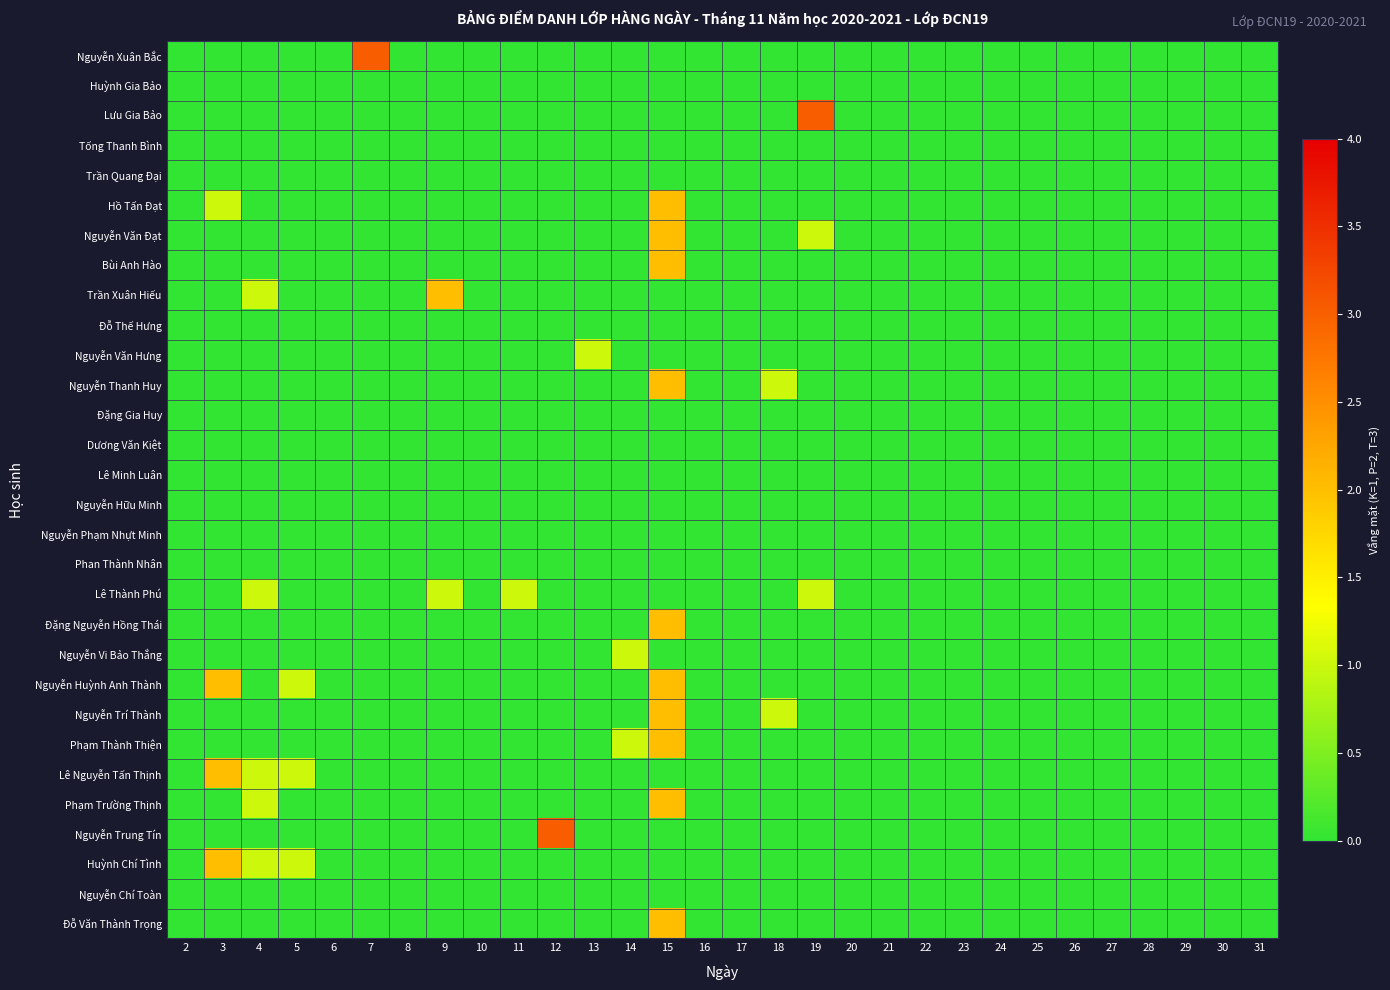

Reading left to right, list all the values displayed in this chart.

Nguyễn Xuân Bắc: 2=0	3=0	4=0	5=0	6=0	7=3	8=0	9=0	10=0	11=0	12=0	13=0	14=0	15=0	16=0	17=0	18=0	19=0	20=0	21=0	22=0	23=0	24=0	25=0	26=0	27=0	28=0	29=0	30=0	31=0
Huỳnh Gia Bảo: 2=0	3=0	4=0	5=0	6=0	7=0	8=0	9=0	10=0	11=0	12=0	13=0	14=0	15=0	16=0	17=0	18=0	19=0	20=0	21=0	22=0	23=0	24=0	25=0	26=0	27=0	28=0	29=0	30=0	31=0
Lưu Gia Bảo: 2=0	3=0	4=0	5=0	6=0	7=0	8=0	9=0	10=0	11=0	12=0	13=0	14=0	15=0	16=0	17=0	18=0	19=3	20=0	21=0	22=0	23=0	24=0	25=0	26=0	27=0	28=0	29=0	30=0	31=0
Tống Thanh Bình: 2=0	3=0	4=0	5=0	6=0	7=0	8=0	9=0	10=0	11=0	12=0	13=0	14=0	15=0	16=0	17=0	18=0	19=0	20=0	21=0	22=0	23=0	24=0	25=0	26=0	27=0	28=0	29=0	30=0	31=0
Trần Quang Đại: 2=0	3=0	4=0	5=0	6=0	7=0	8=0	9=0	10=0	11=0	12=0	13=0	14=0	15=0	16=0	17=0	18=0	19=0	20=0	21=0	22=0	23=0	24=0	25=0	26=0	27=0	28=0	29=0	30=0	31=0
Hồ Tấn Đạt: 2=0	3=1	4=0	5=0	6=0	7=0	8=0	9=0	10=0	11=0	12=0	13=0	14=0	15=2	16=0	17=0	18=0	19=0	20=0	21=0	22=0	23=0	24=0	25=0	26=0	27=0	28=0	29=0	30=0	31=0
Nguyễn Văn Đạt: 2=0	3=0	4=0	5=0	6=0	7=0	8=0	9=0	10=0	11=0	12=0	13=0	14=0	15=2	16=0	17=0	18=0	19=1	20=0	21=0	22=0	23=0	24=0	25=0	26=0	27=0	28=0	29=0	30=0	31=0
Bùi Anh Hào: 2=0	3=0	4=0	5=0	6=0	7=0	8=0	9=0	10=0	11=0	12=0	13=0	14=0	15=2	16=0	17=0	18=0	19=0	20=0	21=0	22=0	23=0	24=0	25=0	26=0	27=0	28=0	29=0	30=0	31=0
Trần Xuân Hiếu: 2=0	3=0	4=1	5=0	6=0	7=0	8=0	9=2	10=0	11=0	12=0	13=0	14=0	15=0	16=0	17=0	18=0	19=0	20=0	21=0	22=0	23=0	24=0	25=0	26=0	27=0	28=0	29=0	30=0	31=0
Đỗ Thế Hưng: 2=0	3=0	4=0	5=0	6=0	7=0	8=0	9=0	10=0	11=0	12=0	13=0	14=0	15=0	16=0	17=0	18=0	19=0	20=0	21=0	22=0	23=0	24=0	25=0	26=0	27=0	28=0	29=0	30=0	31=0
Nguyễn Văn Hưng: 2=0	3=0	4=0	5=0	6=0	7=0	8=0	9=0	10=0	11=0	12=0	13=1	14=0	15=0	16=0	17=0	18=0	19=0	20=0	21=0	22=0	23=0	24=0	25=0	26=0	27=0	28=0	29=0	30=0	31=0
Nguyễn Thanh Huy: 2=0	3=0	4=0	5=0	6=0	7=0	8=0	9=0	10=0	11=0	12=0	13=0	14=0	15=2	16=0	17=0	18=1	19=0	20=0	21=0	22=0	23=0	24=0	25=0	26=0	27=0	28=0	29=0	30=0	31=0
Đặng Gia Huy: 2=0	3=0	4=0	5=0	6=0	7=0	8=0	9=0	10=0	11=0	12=0	13=0	14=0	15=0	16=0	17=0	18=0	19=0	20=0	21=0	22=0	23=0	24=0	25=0	26=0	27=0	28=0	29=0	30=0	31=0
Dương Văn Kiệt: 2=0	3=0	4=0	5=0	6=0	7=0	8=0	9=0	10=0	11=0	12=0	13=0	14=0	15=0	16=0	17=0	18=0	19=0	20=0	21=0	22=0	23=0	24=0	25=0	26=0	27=0	28=0	29=0	30=0	31=0
Lê Minh Luân: 2=0	3=0	4=0	5=0	6=0	7=0	8=0	9=0	10=0	11=0	12=0	13=0	14=0	15=0	16=0	17=0	18=0	19=0	20=0	21=0	22=0	23=0	24=0	25=0	26=0	27=0	28=0	29=0	30=0	31=0
Nguyễn Hữu Minh: 2=0	3=0	4=0	5=0	6=0	7=0	8=0	9=0	10=0	11=0	12=0	13=0	14=0	15=0	16=0	17=0	18=0	19=0	20=0	21=0	22=0	23=0	24=0	25=0	26=0	27=0	28=0	29=0	30=0	31=0
Nguyễn Phạm Nhựt Minh: 2=0	3=0	4=0	5=0	6=0	7=0	8=0	9=0	10=0	11=0	12=0	13=0	14=0	15=0	16=0	17=0	18=0	19=0	20=0	21=0	22=0	23=0	24=0	25=0	26=0	27=0	28=0	29=0	30=0	31=0
Phan Thành Nhân: 2=0	3=0	4=0	5=0	6=0	7=0	8=0	9=0	10=0	11=0	12=0	13=0	14=0	15=0	16=0	17=0	18=0	19=0	20=0	21=0	22=0	23=0	24=0	25=0	26=0	27=0	28=0	29=0	30=0	31=0
Lê Thành Phú: 2=0	3=0	4=1	5=0	6=0	7=0	8=0	9=1	10=0	11=1	12=0	13=0	14=0	15=0	16=0	17=0	18=0	19=1	20=0	21=0	22=0	23=0	24=0	25=0	26=0	27=0	28=0	29=0	30=0	31=0
Đặng Nguyễn Hồng Thái: 2=0	3=0	4=0	5=0	6=0	7=0	8=0	9=0	10=0	11=0	12=0	13=0	14=0	15=2	16=0	17=0	18=0	19=0	20=0	21=0	22=0	23=0	24=0	25=0	26=0	27=0	28=0	29=0	30=0	31=0
Nguyễn Vi Bảo Thắng: 2=0	3=0	4=0	5=0	6=0	7=0	8=0	9=0	10=0	11=0	12=0	13=0	14=1	15=0	16=0	17=0	18=0	19=0	20=0	21=0	22=0	23=0	24=0	25=0	26=0	27=0	28=0	29=0	30=0	31=0
Nguyễn Huỳnh Anh Thành: 2=0	3=2	4=0	5=1	6=0	7=0	8=0	9=0	10=0	11=0	12=0	13=0	14=0	15=2	16=0	17=0	18=0	19=0	20=0	21=0	22=0	23=0	24=0	25=0	26=0	27=0	28=0	29=0	30=0	31=0
Nguyễn Trí Thành: 2=0	3=0	4=0	5=0	6=0	7=0	8=0	9=0	10=0	11=0	12=0	13=0	14=0	15=2	16=0	17=0	18=1	19=0	20=0	21=0	22=0	23=0	24=0	25=0	26=0	27=0	28=0	29=0	30=0	31=0
Phạm Thành Thiện: 2=0	3=0	4=0	5=0	6=0	7=0	8=0	9=0	10=0	11=0	12=0	13=0	14=1	15=2	16=0	17=0	18=0	19=0	20=0	21=0	22=0	23=0	24=0	25=0	26=0	27=0	28=0	29=0	30=0	31=0
Lê Nguyễn Tấn Thịnh: 2=0	3=2	4=1	5=1	6=0	7=0	8=0	9=0	10=0	11=0	12=0	13=0	14=0	15=0	16=0	17=0	18=0	19=0	20=0	21=0	22=0	23=0	24=0	25=0	26=0	27=0	28=0	29=0	30=0	31=0
Phạm Trường Thịnh: 2=0	3=0	4=1	5=0	6=0	7=0	8=0	9=0	10=0	11=0	12=0	13=0	14=0	15=2	16=0	17=0	18=0	19=0	20=0	21=0	22=0	23=0	24=0	25=0	26=0	27=0	28=0	29=0	30=0	31=0
Nguyễn Trung Tín: 2=0	3=0	4=0	5=0	6=0	7=0	8=0	9=0	10=0	11=0	12=3	13=0	14=0	15=0	16=0	17=0	18=0	19=0	20=0	21=0	22=0	23=0	24=0	25=0	26=0	27=0	28=0	29=0	30=0	31=0
Huỳnh Chí Tình: 2=0	3=2	4=1	5=1	6=0	7=0	8=0	9=0	10=0	11=0	12=0	13=0	14=0	15=0	16=0	17=0	18=0	19=0	20=0	21=0	22=0	23=0	24=0	25=0	26=0	27=0	28=0	29=0	30=0	31=0
Nguyễn Chí Toàn: 2=0	3=0	4=0	5=0	6=0	7=0	8=0	9=0	10=0	11=0	12=0	13=0	14=0	15=0	16=0	17=0	18=0	19=0	20=0	21=0	22=0	23=0	24=0	25=0	26=0	27=0	28=0	29=0	30=0	31=0
Đỗ Văn Thành Trọng: 2=0	3=0	4=0	5=0	6=0	7=0	8=0	9=0	10=0	11=0	12=0	13=0	14=0	15=2	16=0	17=0	18=0	19=0	20=0	21=0	22=0	23=0	24=0	25=0	26=0	27=0	28=0	29=0	30=0	31=0